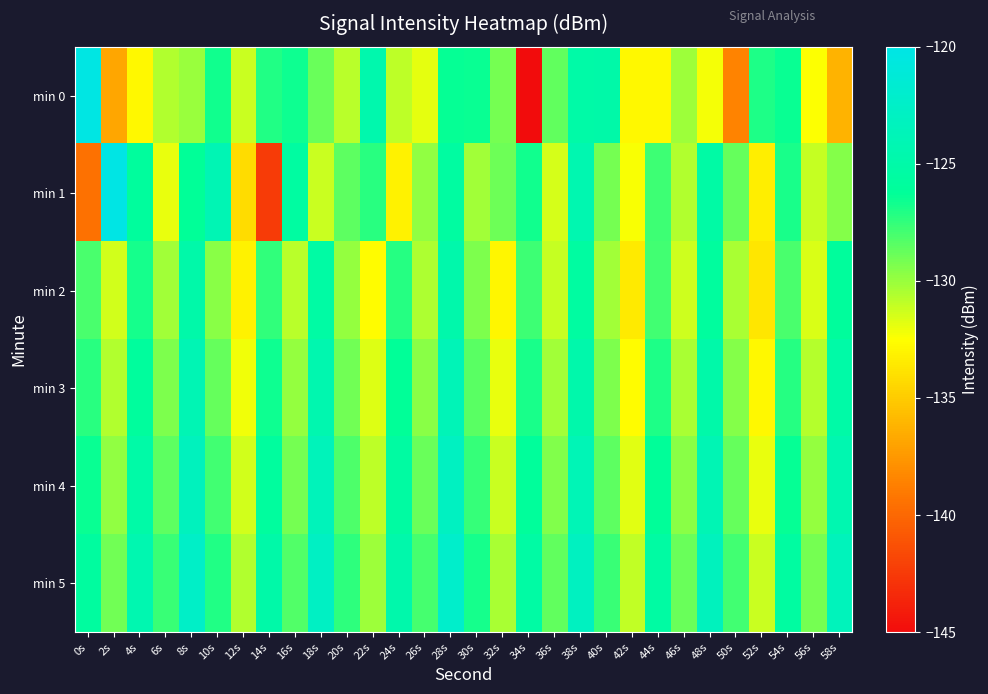

Reading left to right, list all the values displayed in this chart.

min 0: 0s=-120.2	2s=-136.9	4s=-132.9	6s=-130.6	8s=-130.0	10s=-126.7	12s=-131.2	14s=-127.1	16s=-126.6	18s=-128.9	20s=-130.8	22s=-124.6	24s=-130.9	26s=-131.9	28s=-126.4	30s=-126.5	32s=-129.1	34s=-145.3	36s=-128.7	38s=-125.1	40s=-125.0	42s=-132.8	44s=-132.8	46s=-130.1	48s=-132.2	50s=-138.5	52s=-127.0	54s=-126.5	56s=-132.5	58s=-136.2
min 1: 0s=-139.4	2s=-120.1	4s=-125.9	6s=-131.9	8s=-126.3	10s=-124.0	12s=-134.2	14s=-142.4	16s=-125.6	18s=-131.2	20s=-128.5	22s=-127.3	24s=-133.1	26s=-129.8	28s=-125.6	30s=-130.2	32s=-128.9	34s=-126.7	36s=-131.5	38s=-124.3	40s=-129.1	42s=-132.4	44s=-127.8	46s=-130.6	48s=-125.2	50s=-128.7	52s=-133.3	54s=-126.9	56s=-131.1	58s=-129.5
min 2: 0s=-128.1	2s=-131.4	4s=-126.8	6s=-130.2	8s=-124.9	10s=-129.6	12s=-133.1	14s=-127.5	16s=-130.8	18s=-125.3	20s=-129.9	22s=-132.6	24s=-127.2	26s=-130.5	28s=-124.7	30s=-129.3	32s=-132.9	34s=-127.8	36s=-131.1	38s=-125.6	40s=-130.2	42s=-133.5	44s=-127.9	46s=-131.3	48s=-125.8	50s=-130.4	52s=-133.7	54s=-128.1	56s=-131.6	58s=-126.0
min 3: 0s=-127.3	2s=-130.6	4s=-125.9	6s=-129.3	8s=-124.1	10s=-128.7	12s=-132.2	14s=-126.6	16s=-129.9	18s=-124.4	20s=-129.0	22s=-131.7	24s=-126.3	26s=-129.6	28s=-123.8	30s=-128.4	32s=-132.0	34s=-126.9	36s=-130.2	38s=-124.7	40s=-129.3	42s=-132.6	44s=-127.0	46s=-130.4	48s=-124.9	50s=-129.5	52s=-132.8	54s=-127.2	56s=-130.7	58s=-125.1
min 4: 0s=-126.5	2s=-129.8	4s=-125.1	6s=-128.5	8s=-123.3	10s=-127.9	12s=-131.4	14s=-125.8	16s=-129.1	18s=-123.6	20s=-128.2	22s=-130.9	24s=-125.5	26s=-128.8	28s=-123.0	30s=-127.6	32s=-131.2	34s=-126.1	36s=-129.4	38s=-123.9	40s=-128.5	42s=-131.8	44s=-126.2	46s=-129.6	48s=-124.1	50s=-128.7	52s=-132.0	54s=-126.4	56s=-129.9	58s=-124.3
min 5: 0s=-125.7	2s=-129.0	4s=-124.3	6s=-127.7	8s=-122.5	10s=-127.1	12s=-130.6	14s=-125.0	16s=-128.3	18s=-122.8	20s=-127.4	22s=-130.1	24s=-124.7	26s=-128.0	28s=-122.2	30s=-126.8	32s=-130.4	34s=-125.3	36s=-128.6	38s=-123.1	40s=-127.7	42s=-131.0	44s=-125.4	46s=-128.8	48s=-123.3	50s=-127.9	52s=-131.2	54s=-125.6	56s=-129.1	58s=-123.5